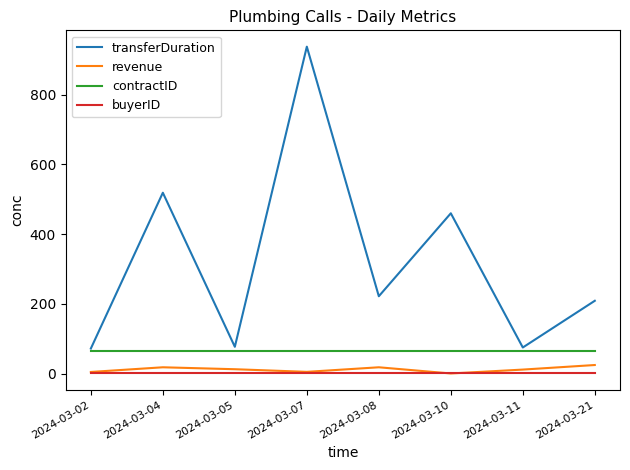

Which series changed the most between 2024-03-07 and 2024-03-21?

transferDuration